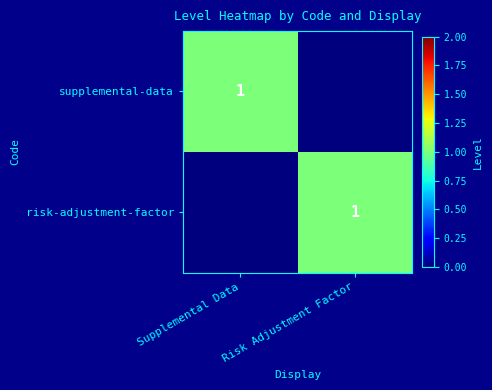

At which category is the sum across all series the highest?

Supplemental Data